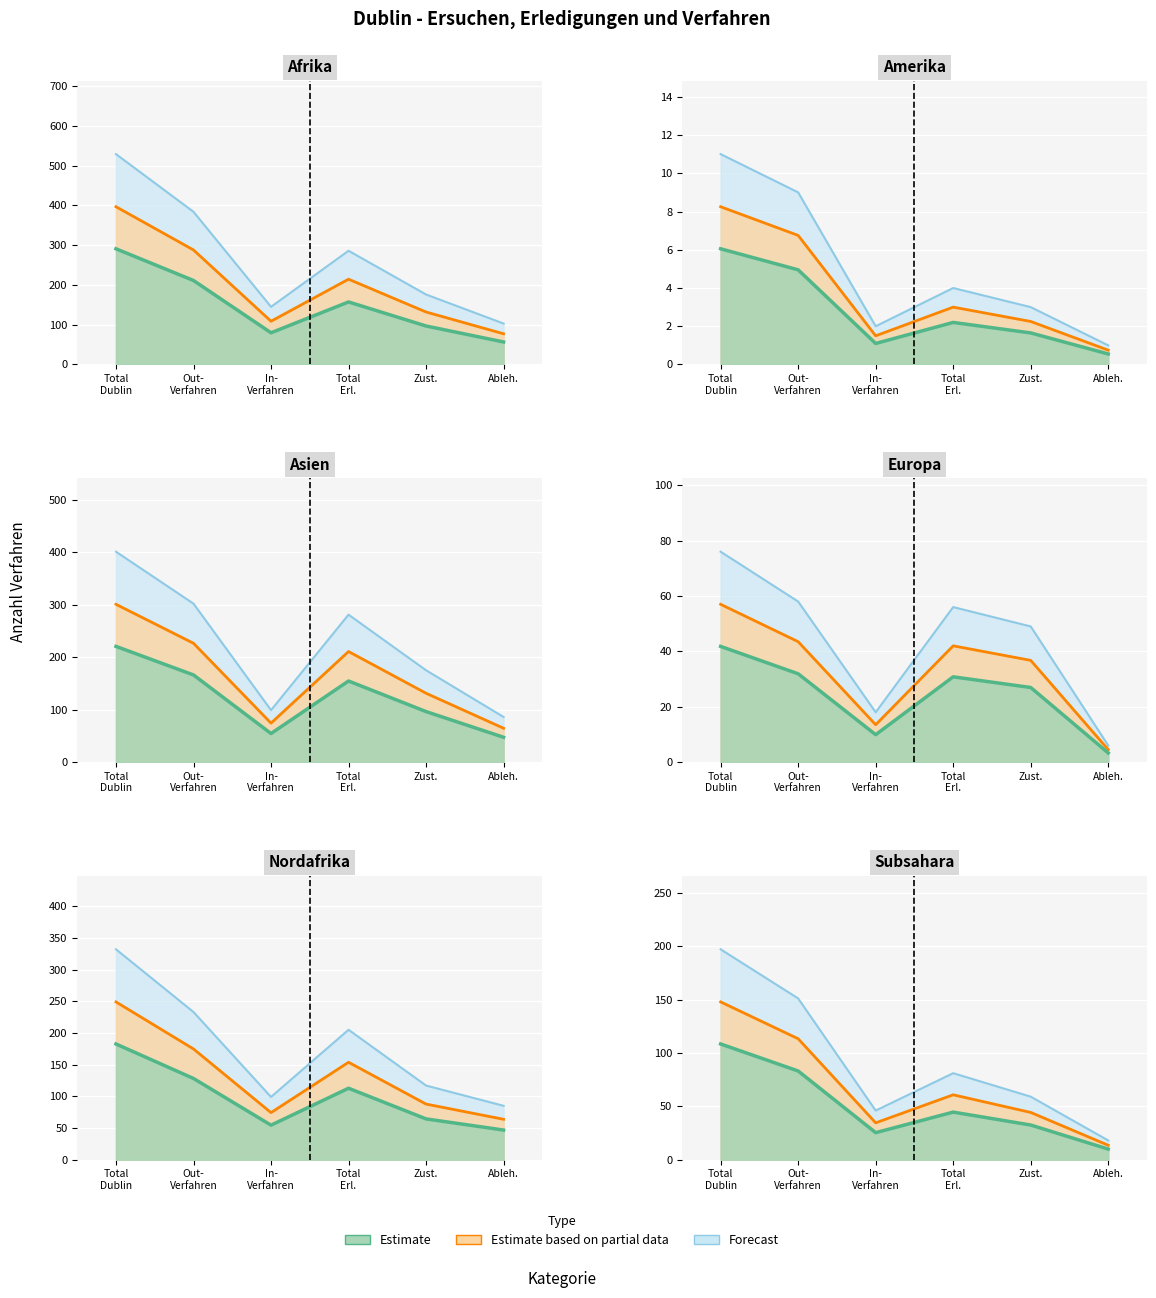

The value of Zustimmungen at 0 is 176. True or false?

True